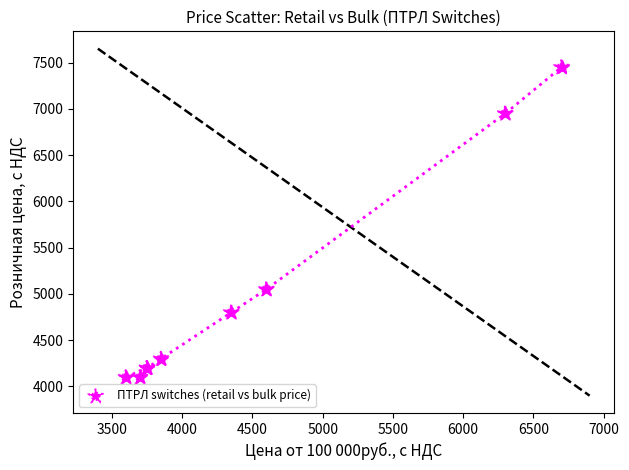

What Y value in the scatter plot is closest to 5775?

5050